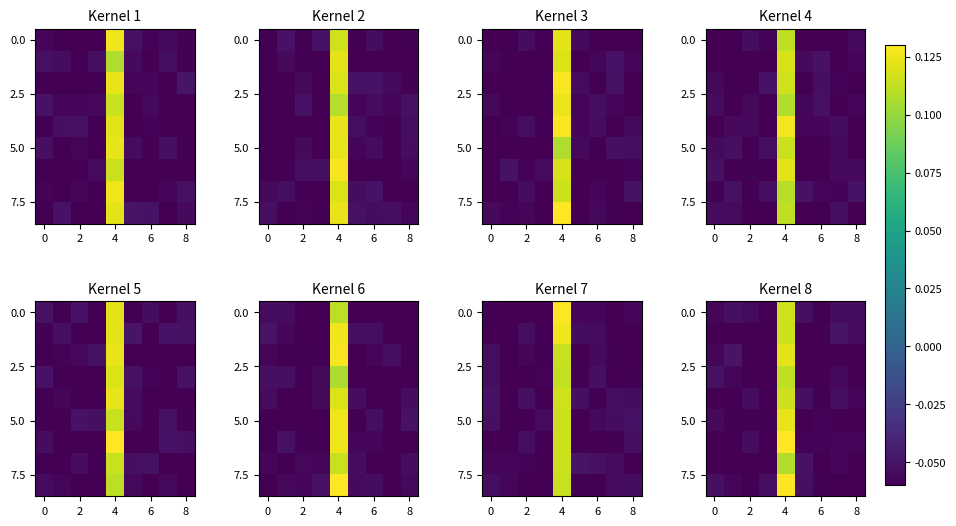

What is the highest value of the row_0 series?

0.1